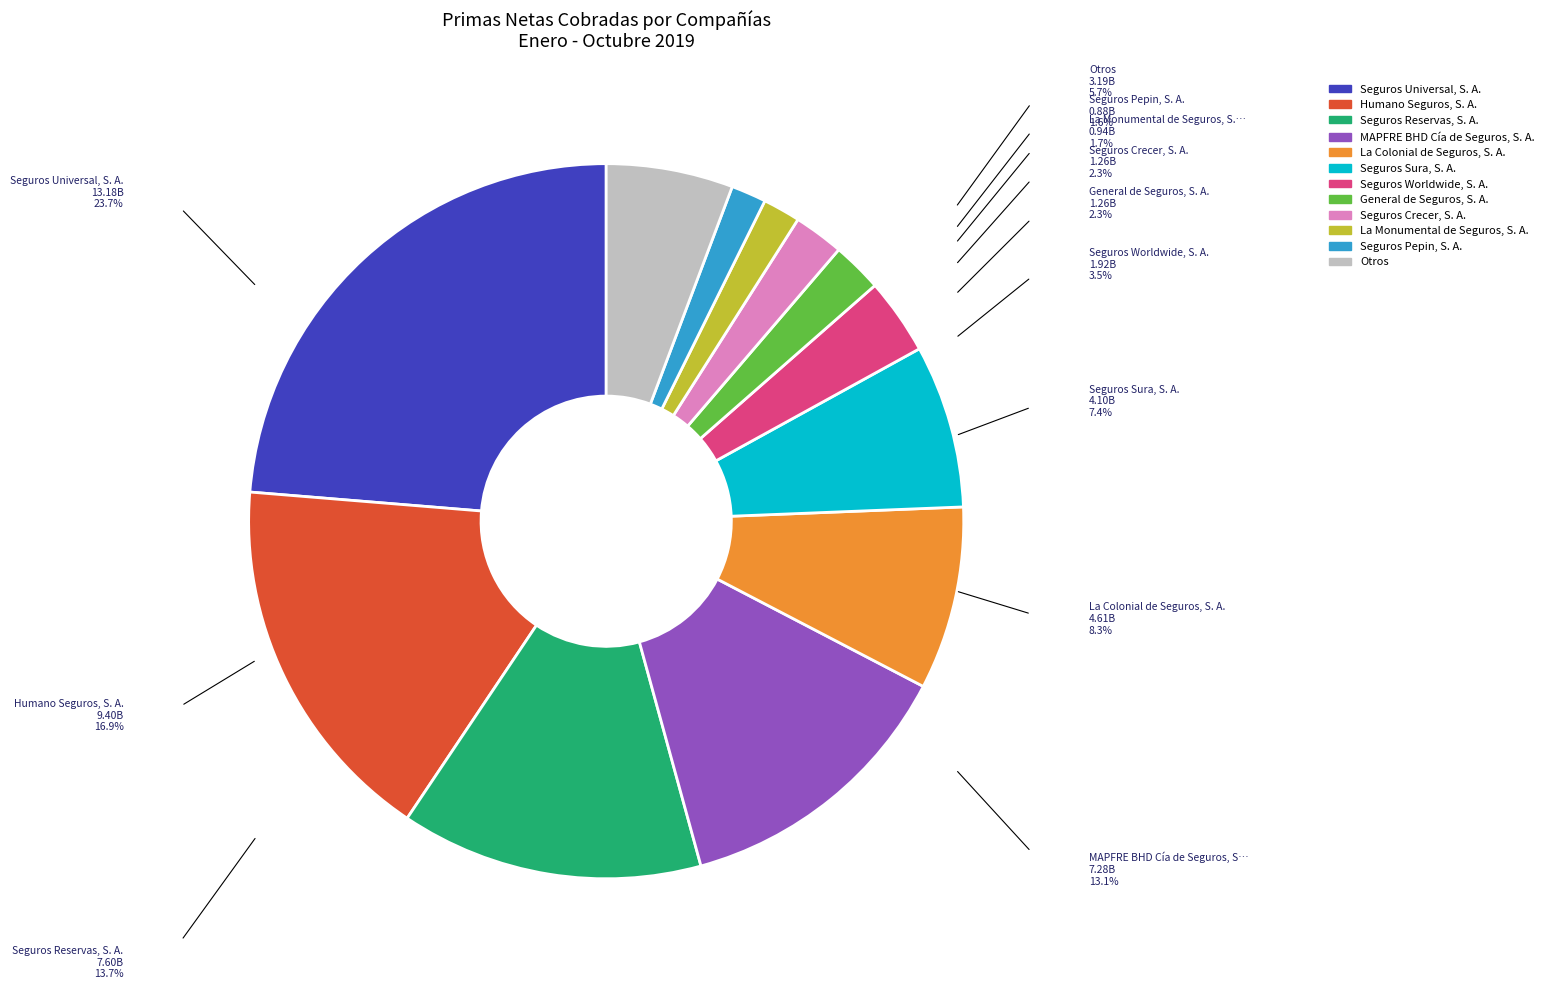

Combined, do Seguros Sura, S. A. and Otros account for over 50%?

No